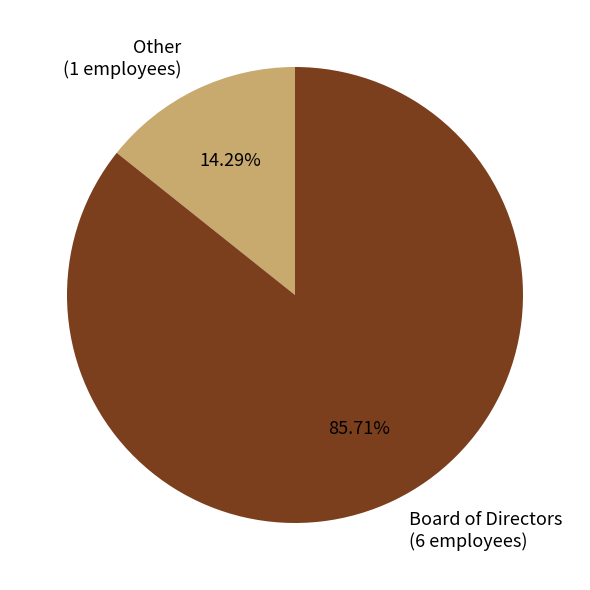

Is it true that Other is 9% of the pie?

False